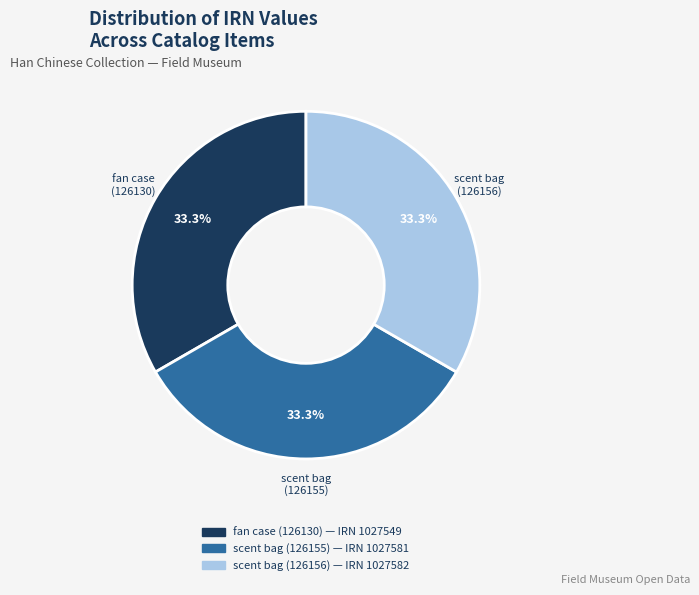

What percentage do scent bag (126155) and fan case (126130) together represent?

66.7%